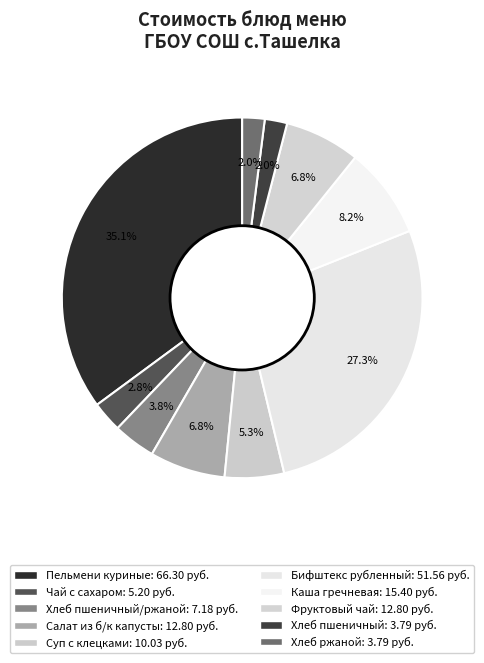

Which category has the biggest portion of the pie?

Пельмени куриные